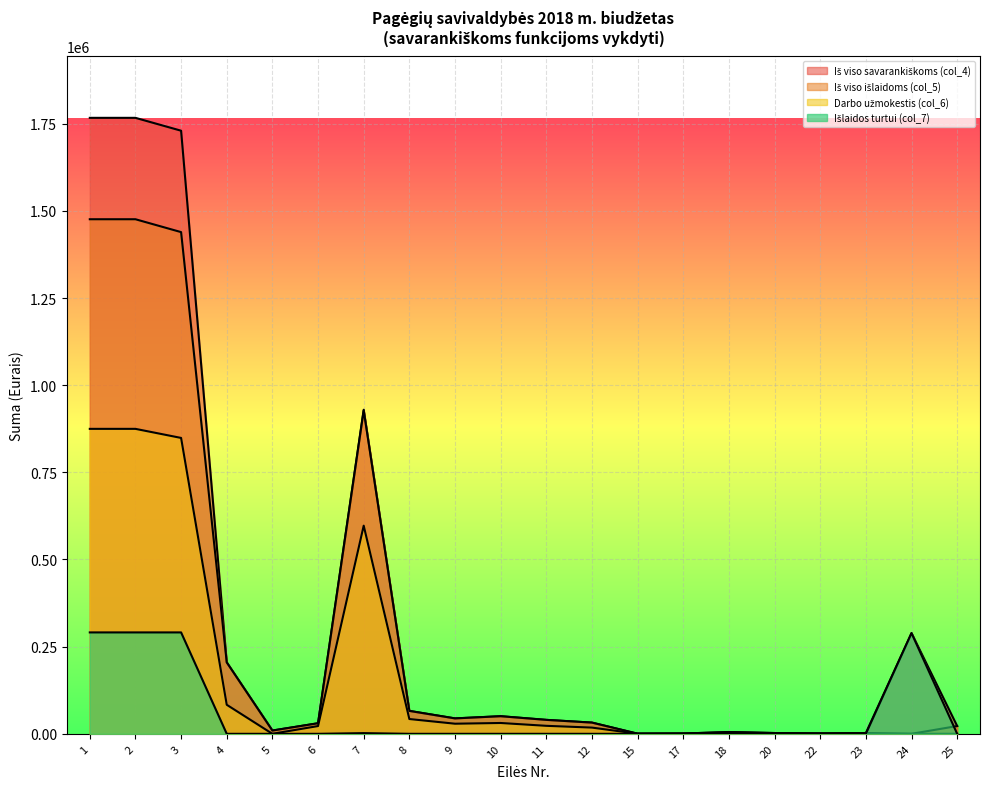

What is the difference between the second highest and second lowest values in the Iš viso savarankiškoms (col_4) series?

1766048